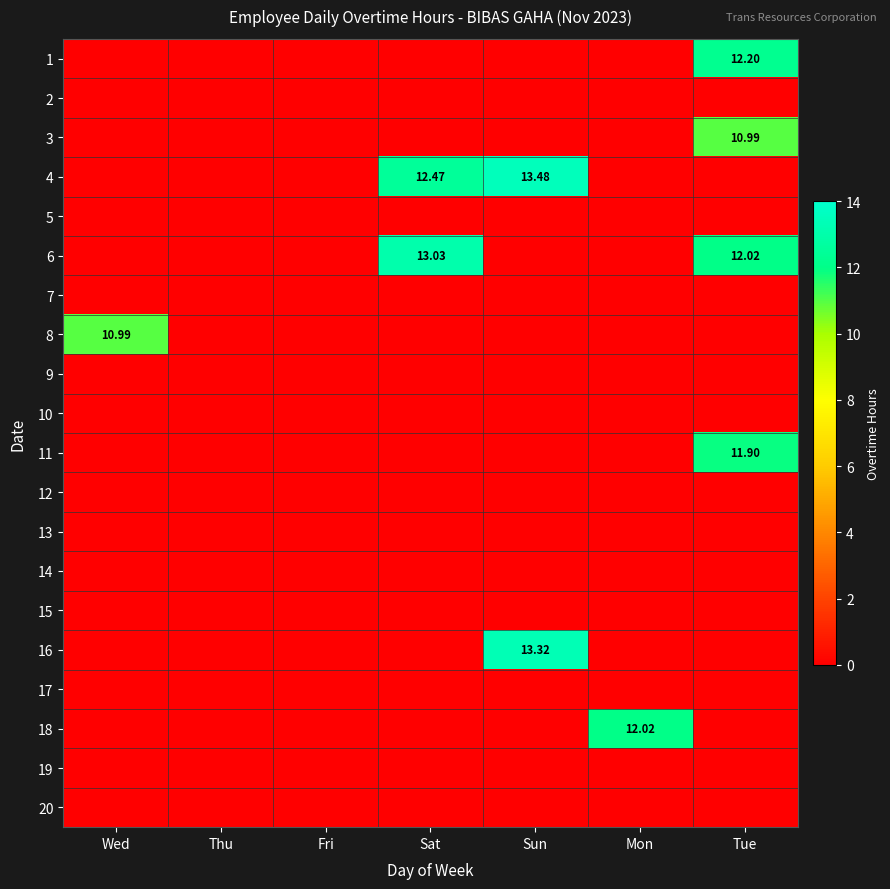

Where is 14 nearest to the value 0?

Wed